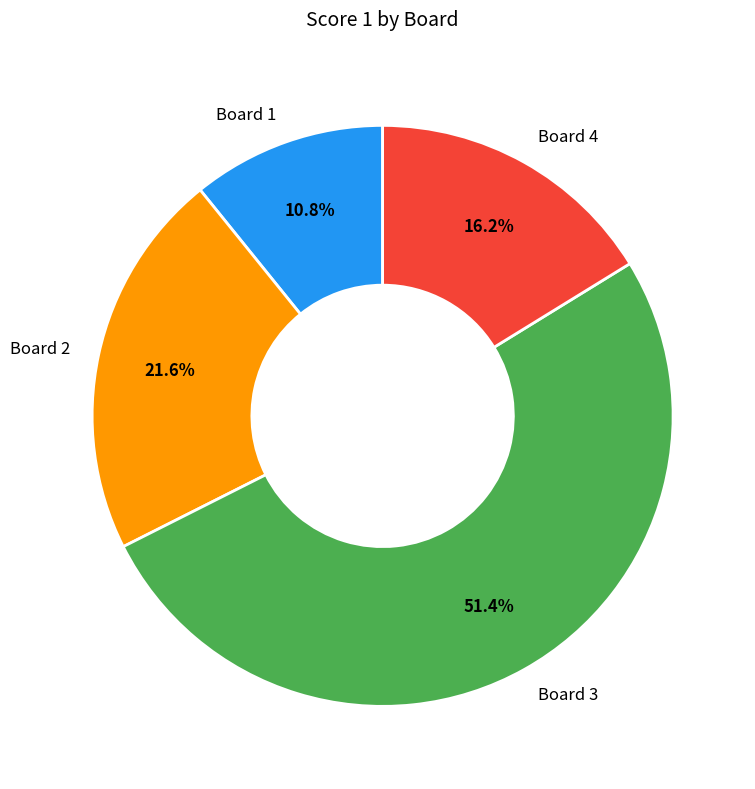

Is Board 3 the majority of the pie?

Yes